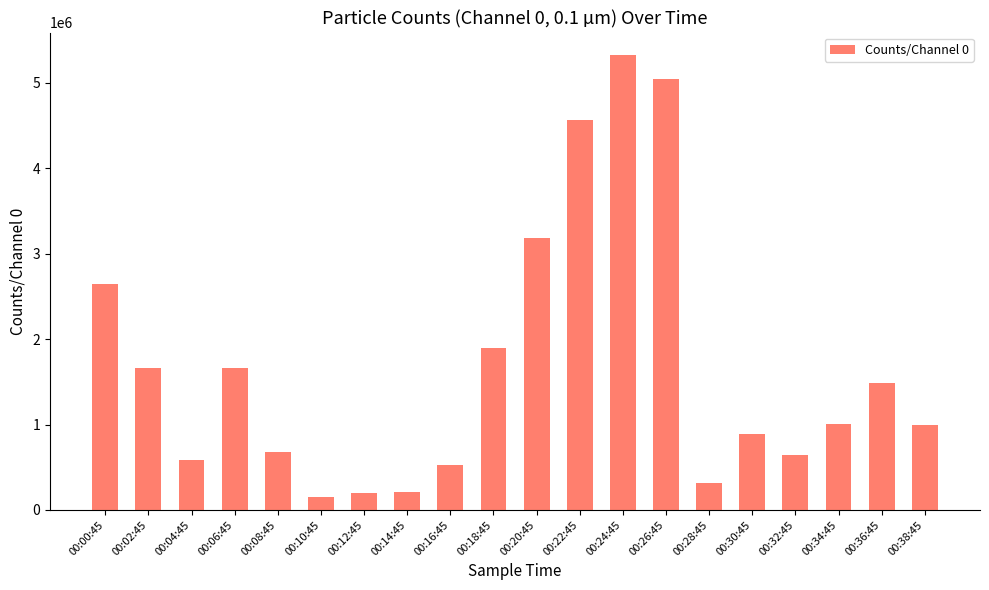

What is the label of the 9th bar from the right?

00:22:45